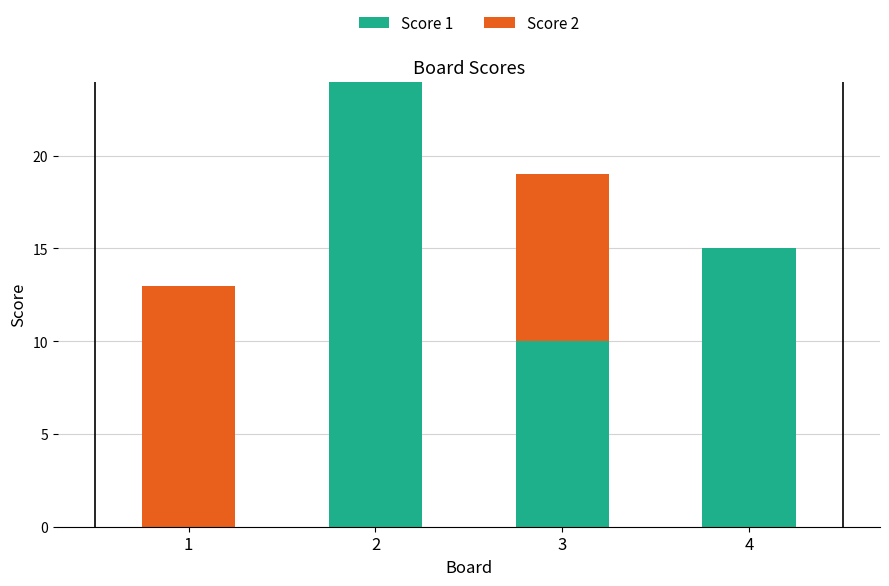

Is it true that Score 1 equals 22 at 4?

False